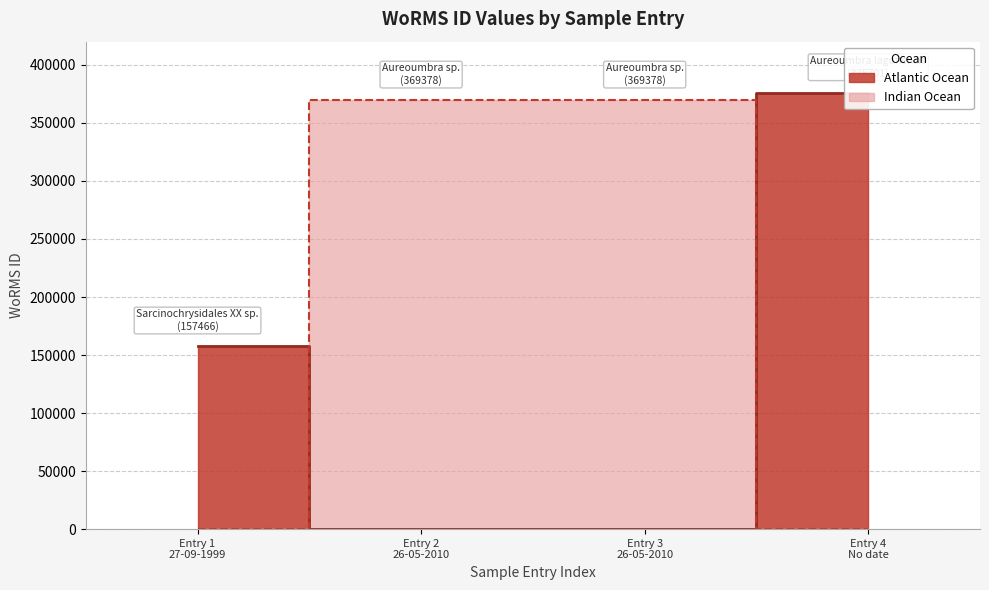

Where is the data nearest to the value 266583?

26-05-2010